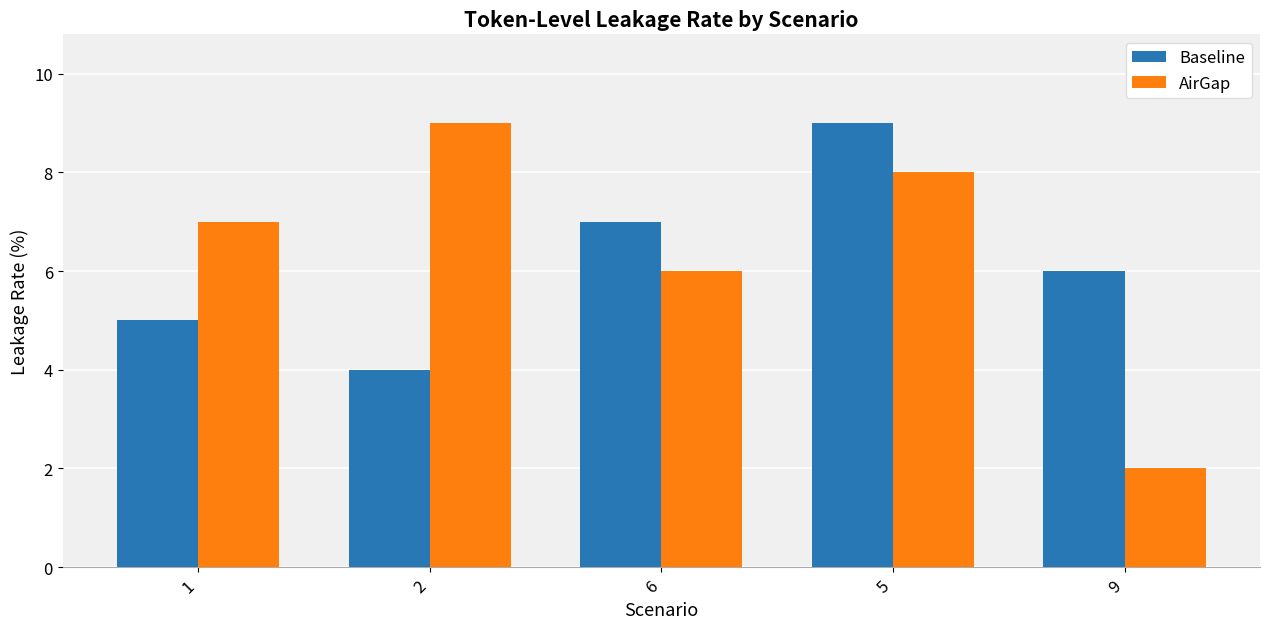

Is it true that Baseline equals 8 at 1?

False